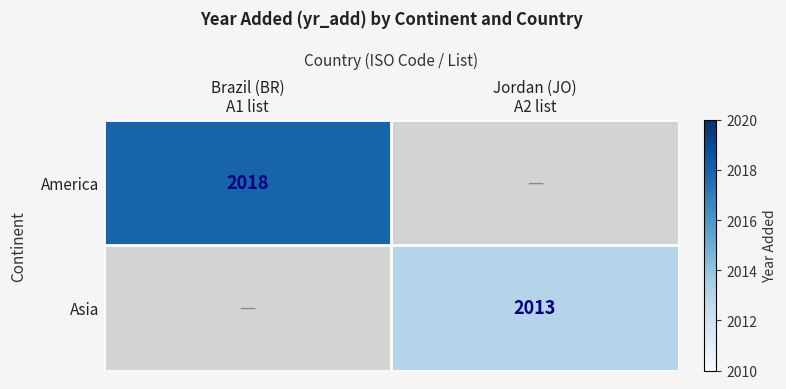

At Jordan (JO) A2 list, list the series in order from largest to smallest.

America, Asia